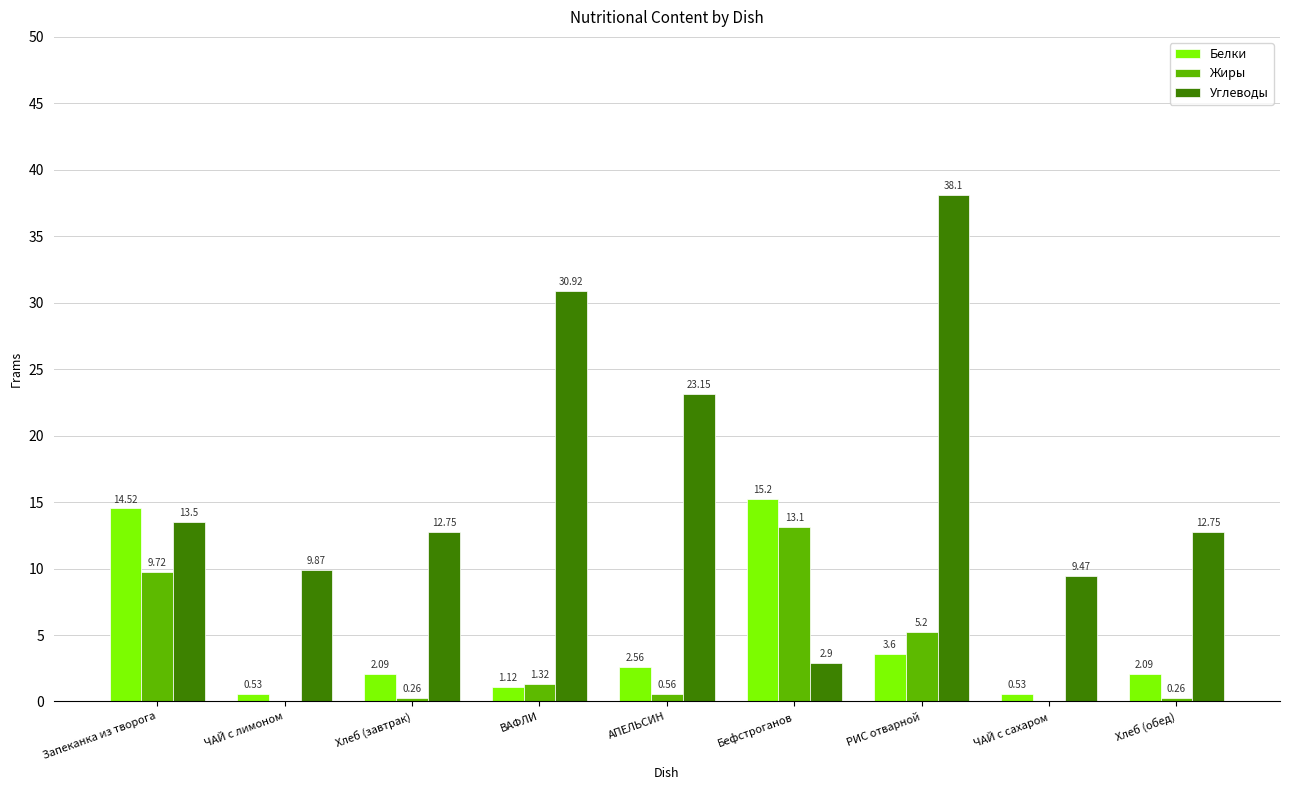

What is the total value across all series at Хлеб (завтрак)?

15.1